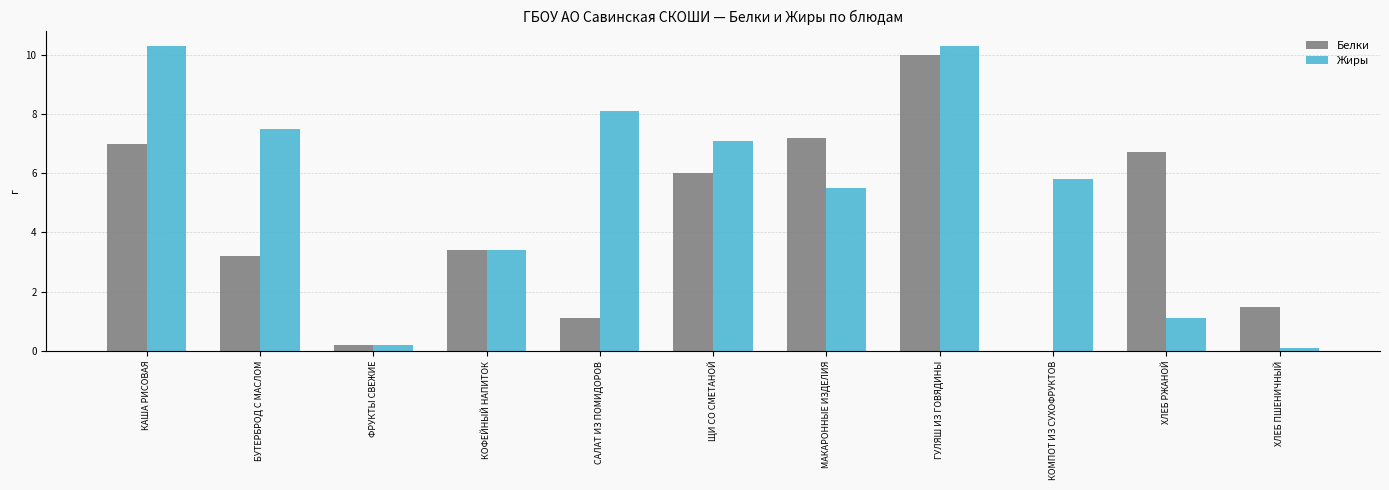

What is the sum of the Жиры values at БУТЕРБРОД С МАСЛОМ and САЛАТ ИЗ ПОМИДОРОВ?

15.6